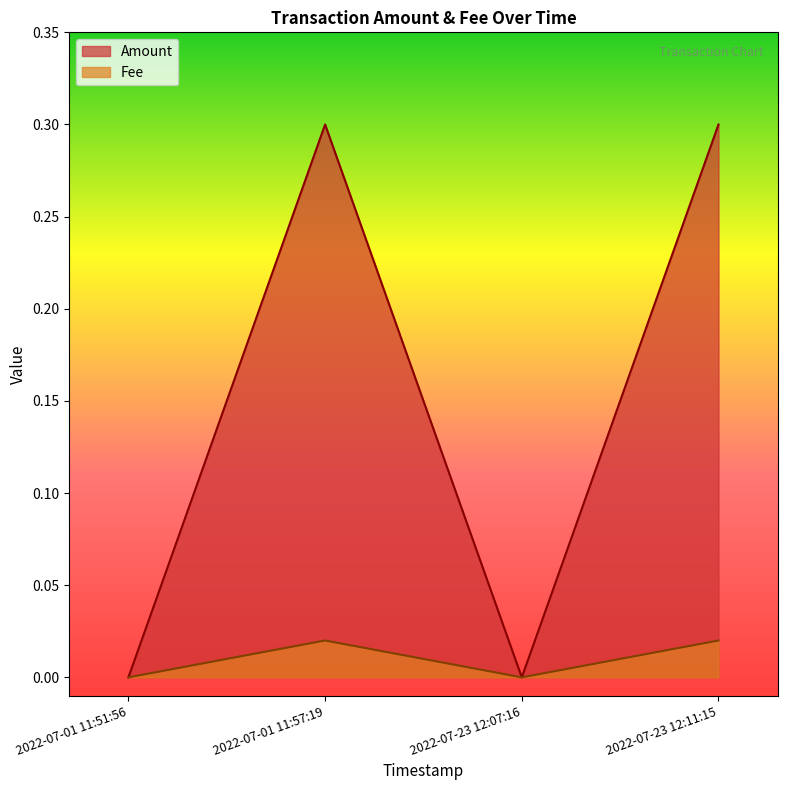

Reading left to right, list all the values displayed in this chart.

Amount: 0.0	0.3	0.0	0.3
Fee: 0.0	0.0	0.0	0.0